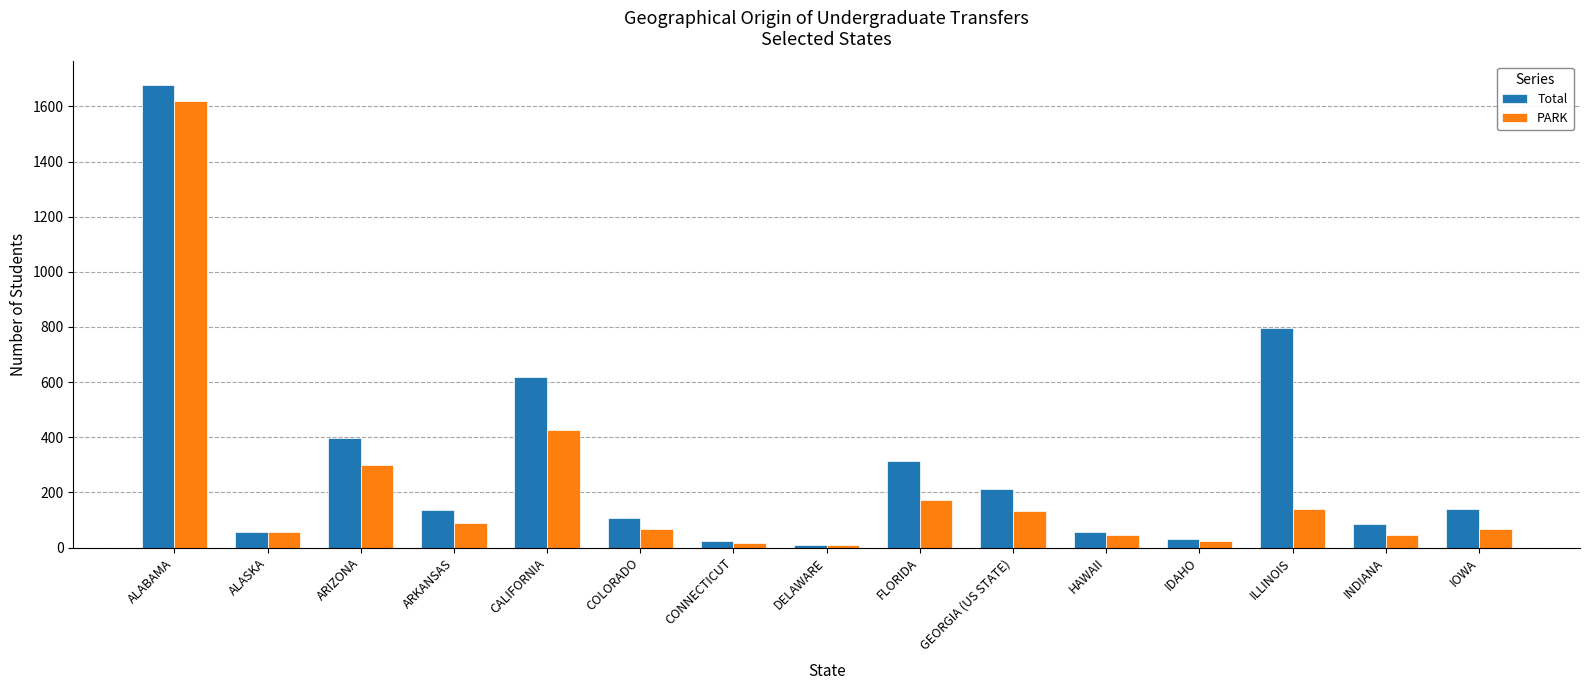

Are the bars horizontal?

No